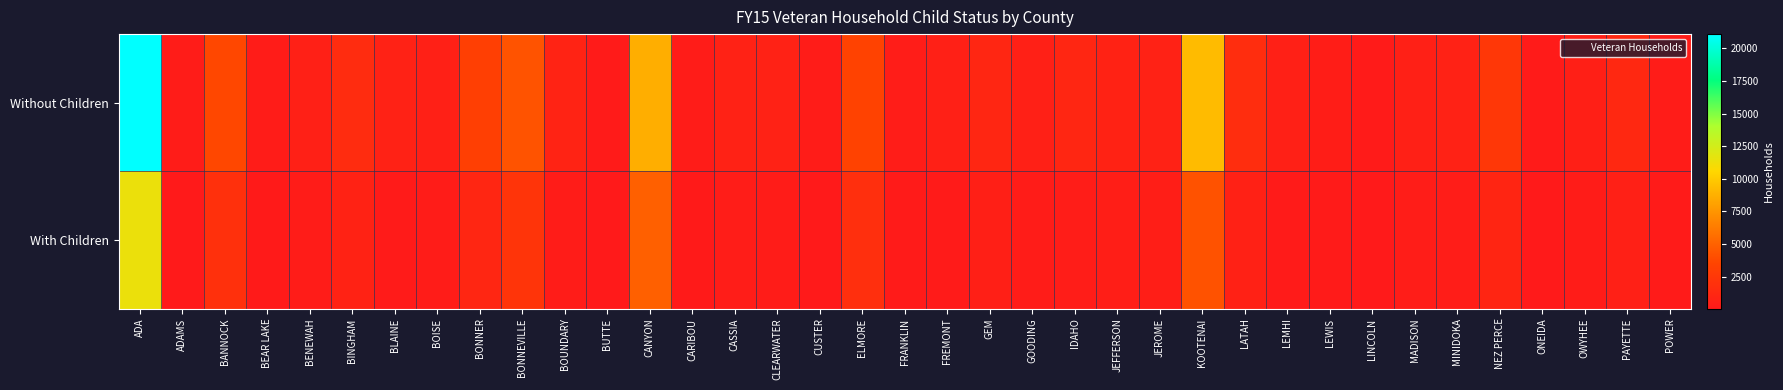

What is the total value across all series at ELMORE?

5208